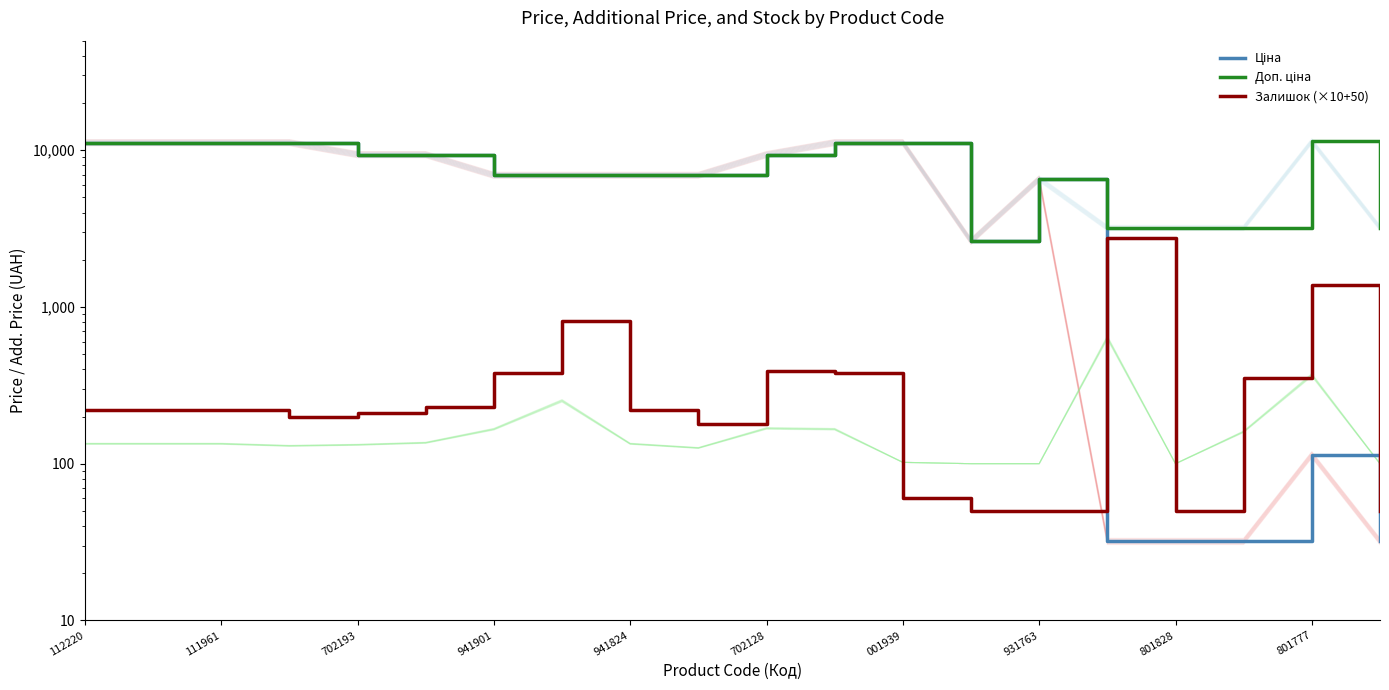

What is the average value of the Доп. ціна series?

7818.5